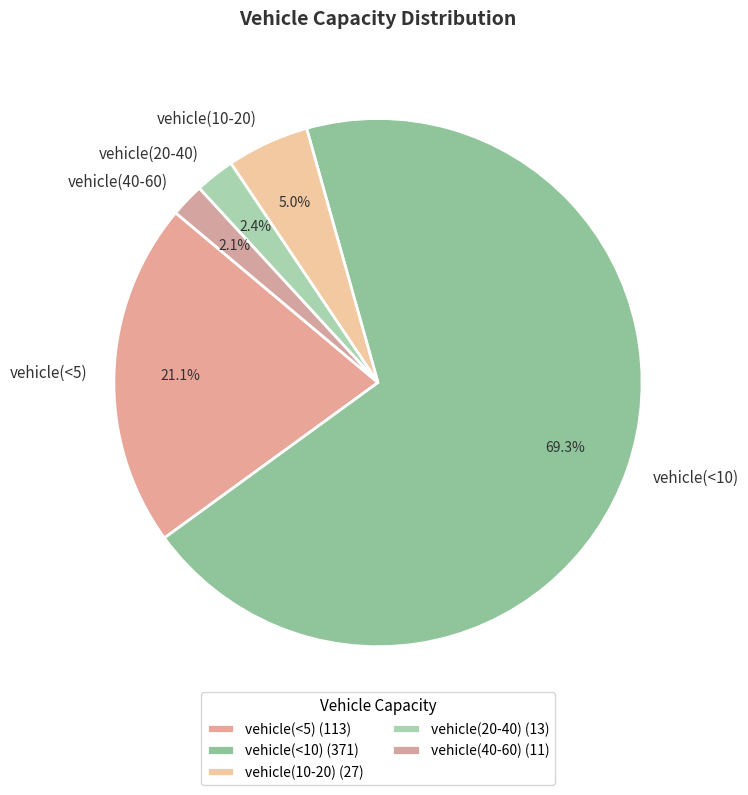

Which slice represents more than half of the pie?

vehicle(<10)